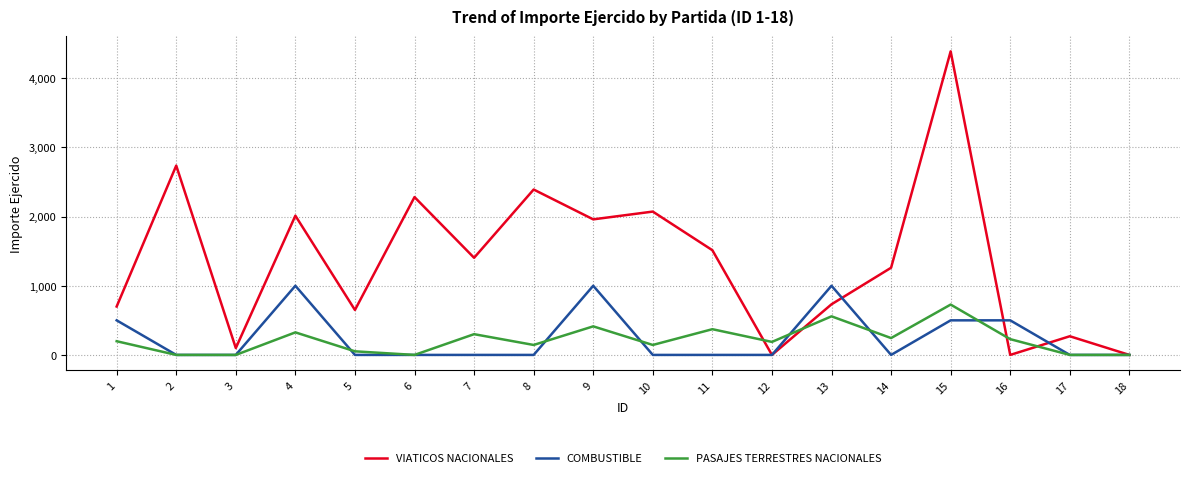

What is the spread (max minus min) of values at 9?

1547.0